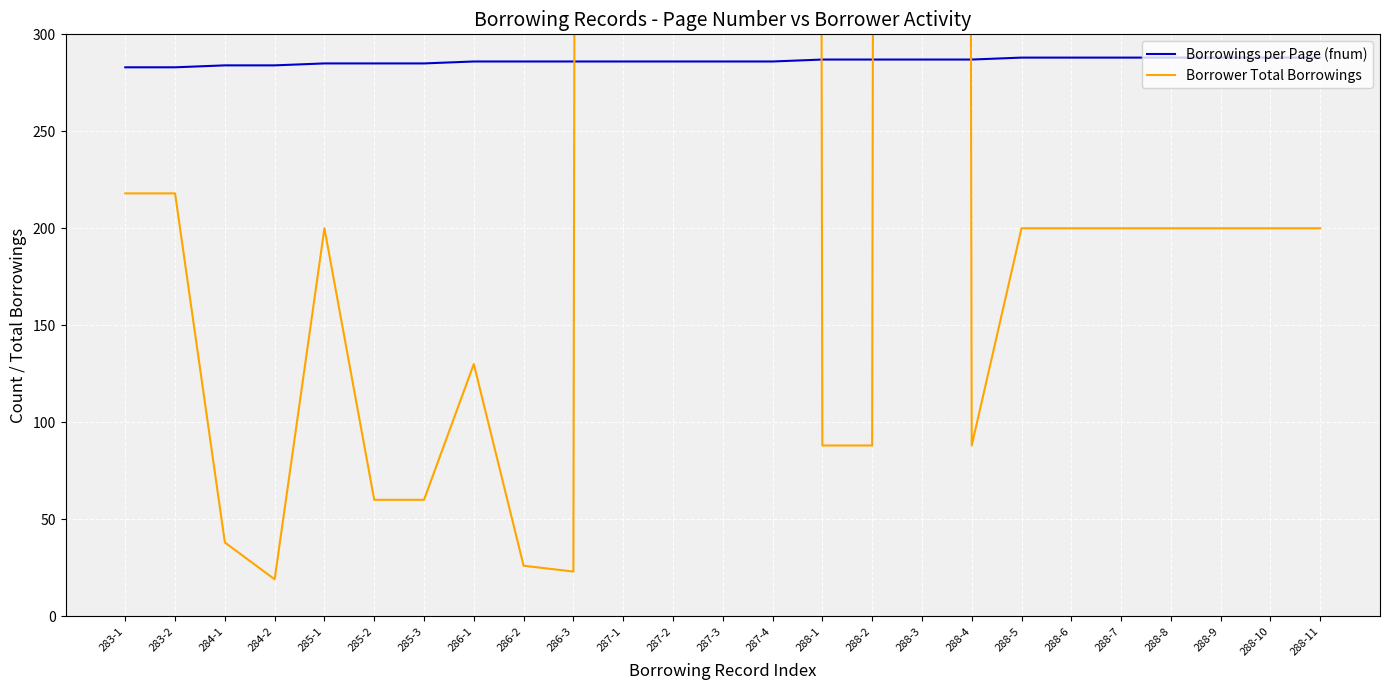

Reading right to left, list all the values displayed in this chart.

Borrowings per Page (fnum): 288-11=288	288-10=288	288-9=288	288-8=288	288-7=288	288-6=288	288-5=288	288-4=287	288-3=287	288-2=287	288-1=287	287-4=286	287-3=286	287-2=286	287-1=286	286-3=286	286-2=286	286-1=286	285-3=285	285-2=285	285-1=285	284-2=284	284-1=284	283-2=283	283-1=283
Borrower Total Borrowings: 288-11=200	288-10=200	288-9=200	288-8=200	288-7=200	288-6=200	288-5=200	288-4=88	288-3=14202	288-2=88	288-1=88	287-4=14226	287-3=14226	287-2=14226	287-1=14226	286-3=23	286-2=26	286-1=130	285-3=60	285-2=60	285-1=200	284-2=19	284-1=38	283-2=218	283-1=218